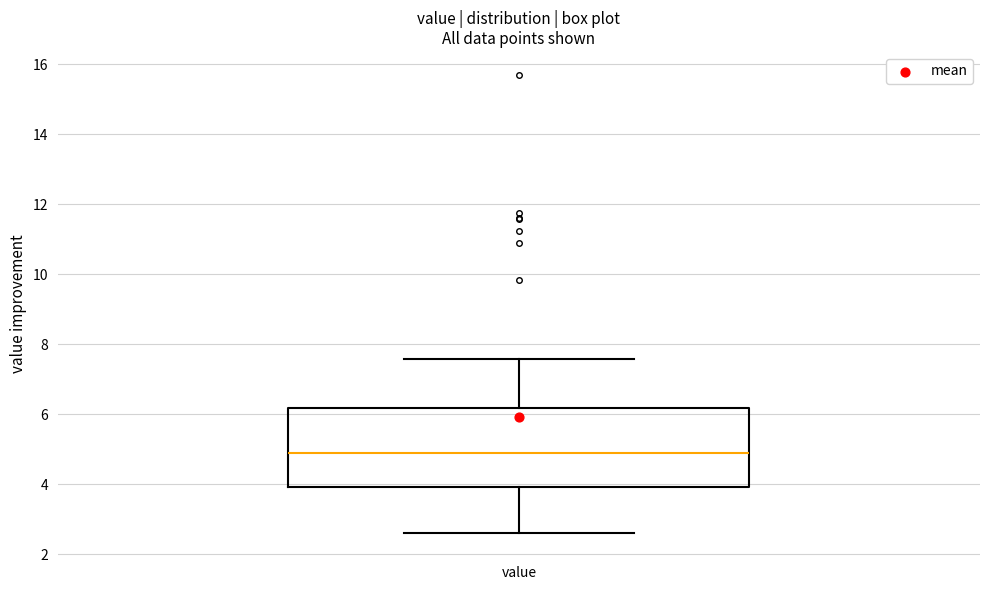

Transcribe this box plot: give where the median line is, the range the box spans, and where the two whiskers end, as read against the y-axis. The values are not printed on the chart, so give them approximately, as read against the axis.

median 4.8, box 4.0 to 6.2, whiskers 2.6 to 7.6